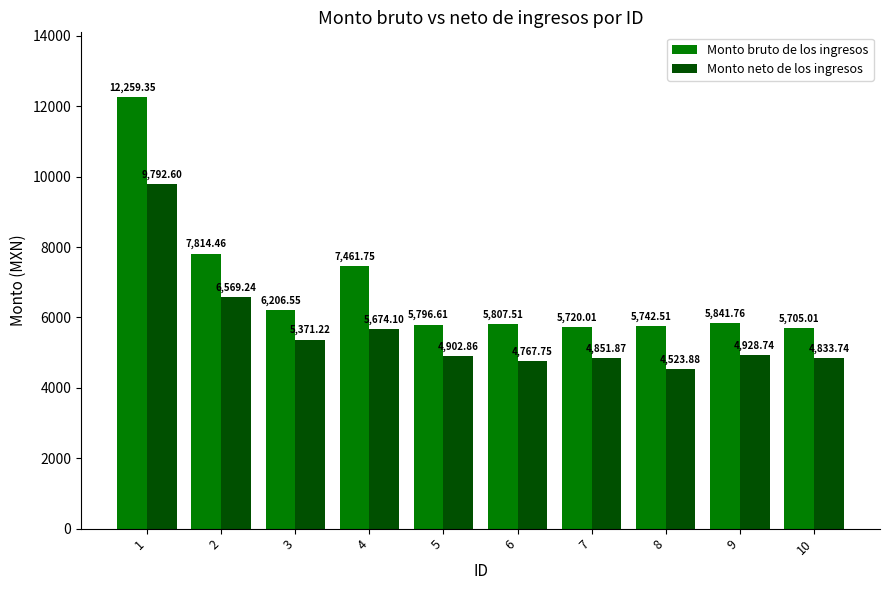

What is the difference between the second highest and minimum values in the Monto neto de los ingresos series?

2045.4